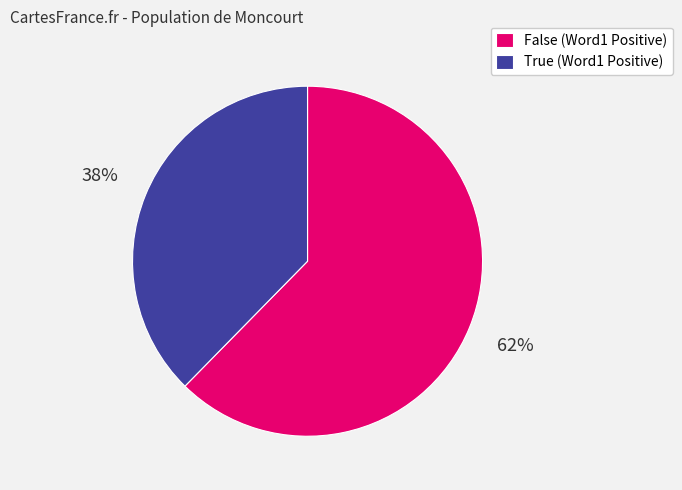

How many slices are in this pie chart?

2